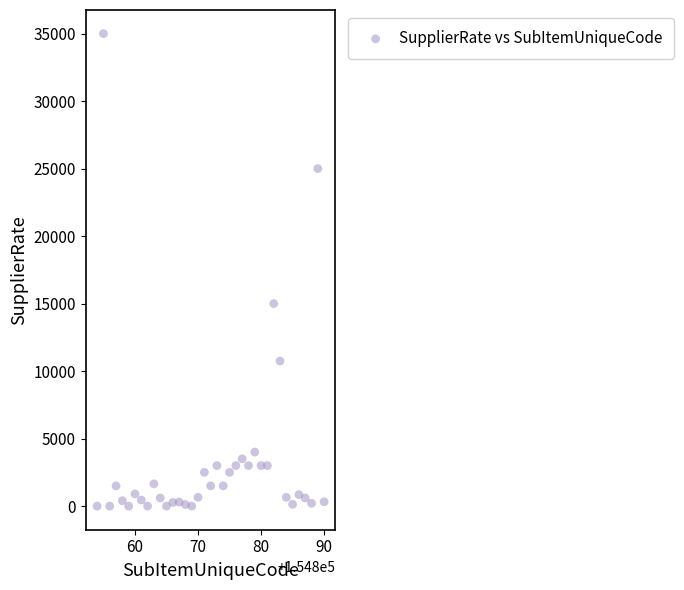

What Y value in the scatter plot is closest to 17500?

15000